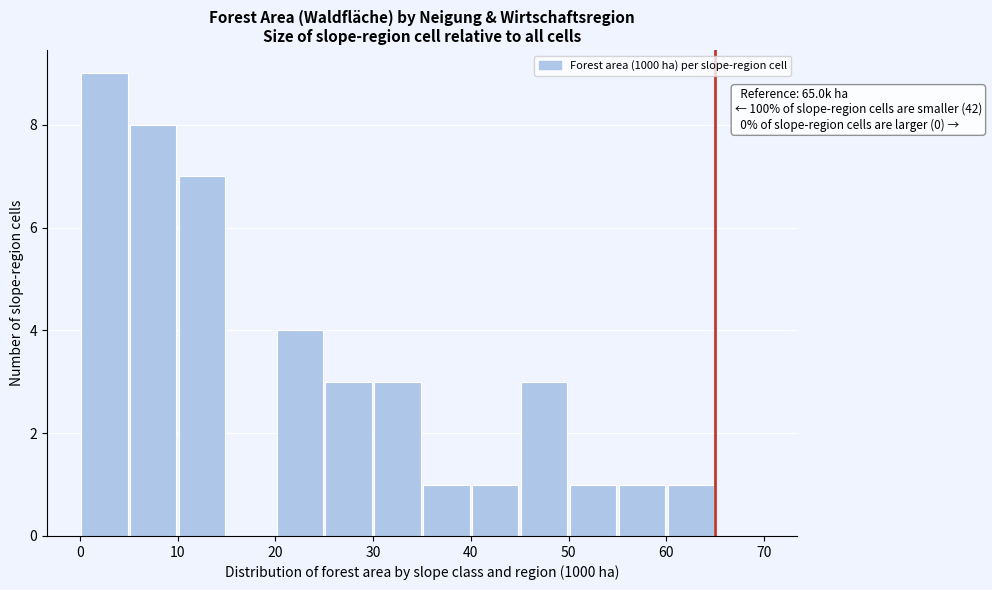

Over which range of the x-axis is the bar tallest?

0 to 5